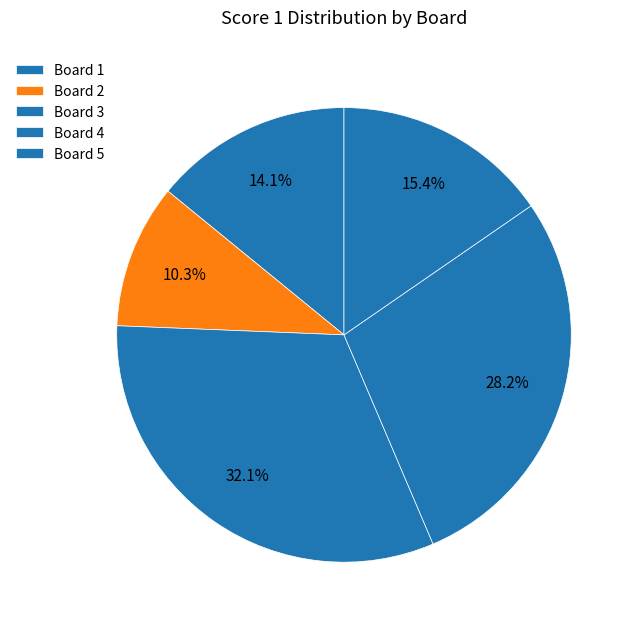

How many segments does this pie chart have?

5